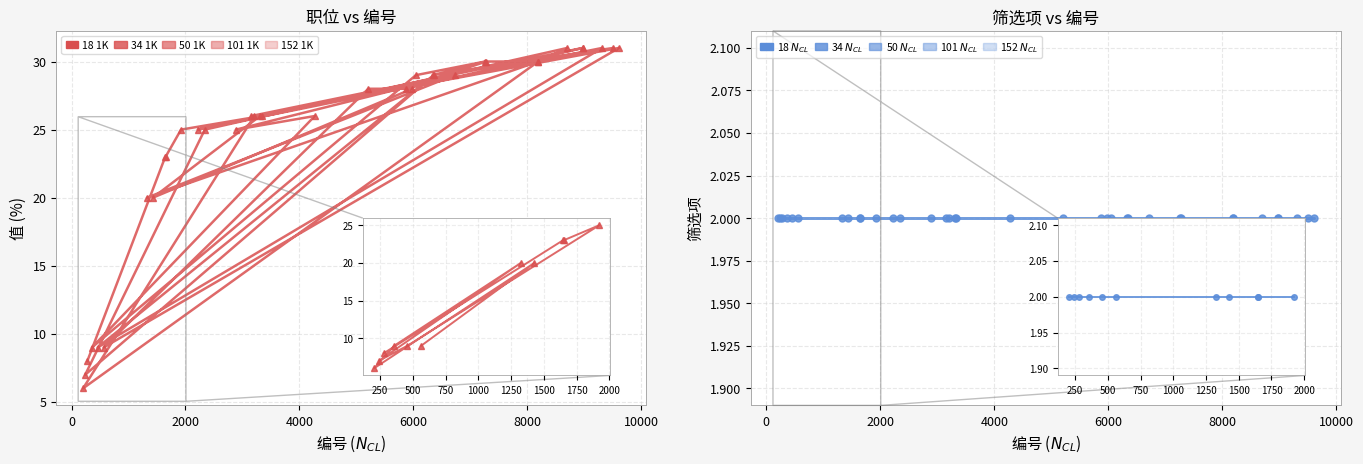

Which series has the largest range (max minus min)?

职位